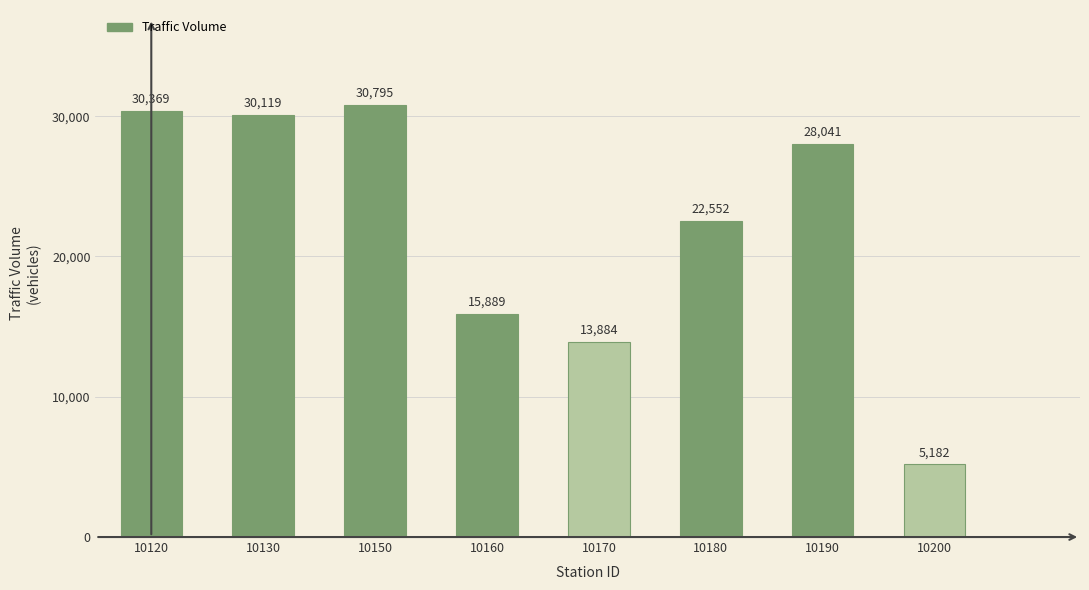

True or false: the data shows 50369 at 10190.

False